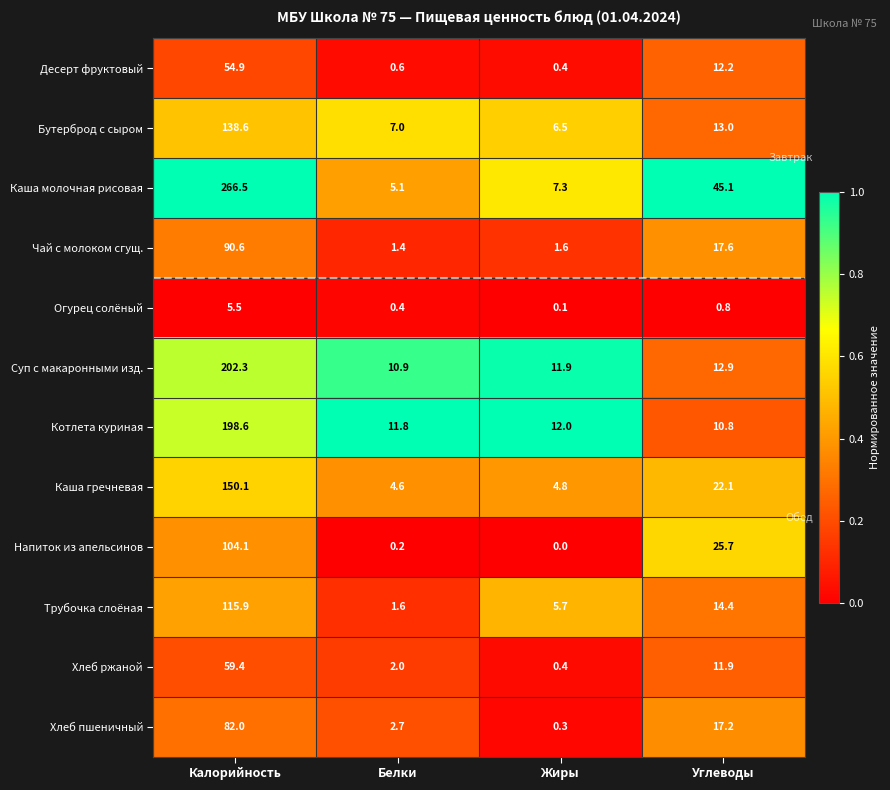

What is the difference between the maximum and second lowest values in the Хлеб пшеничный series?

79.3